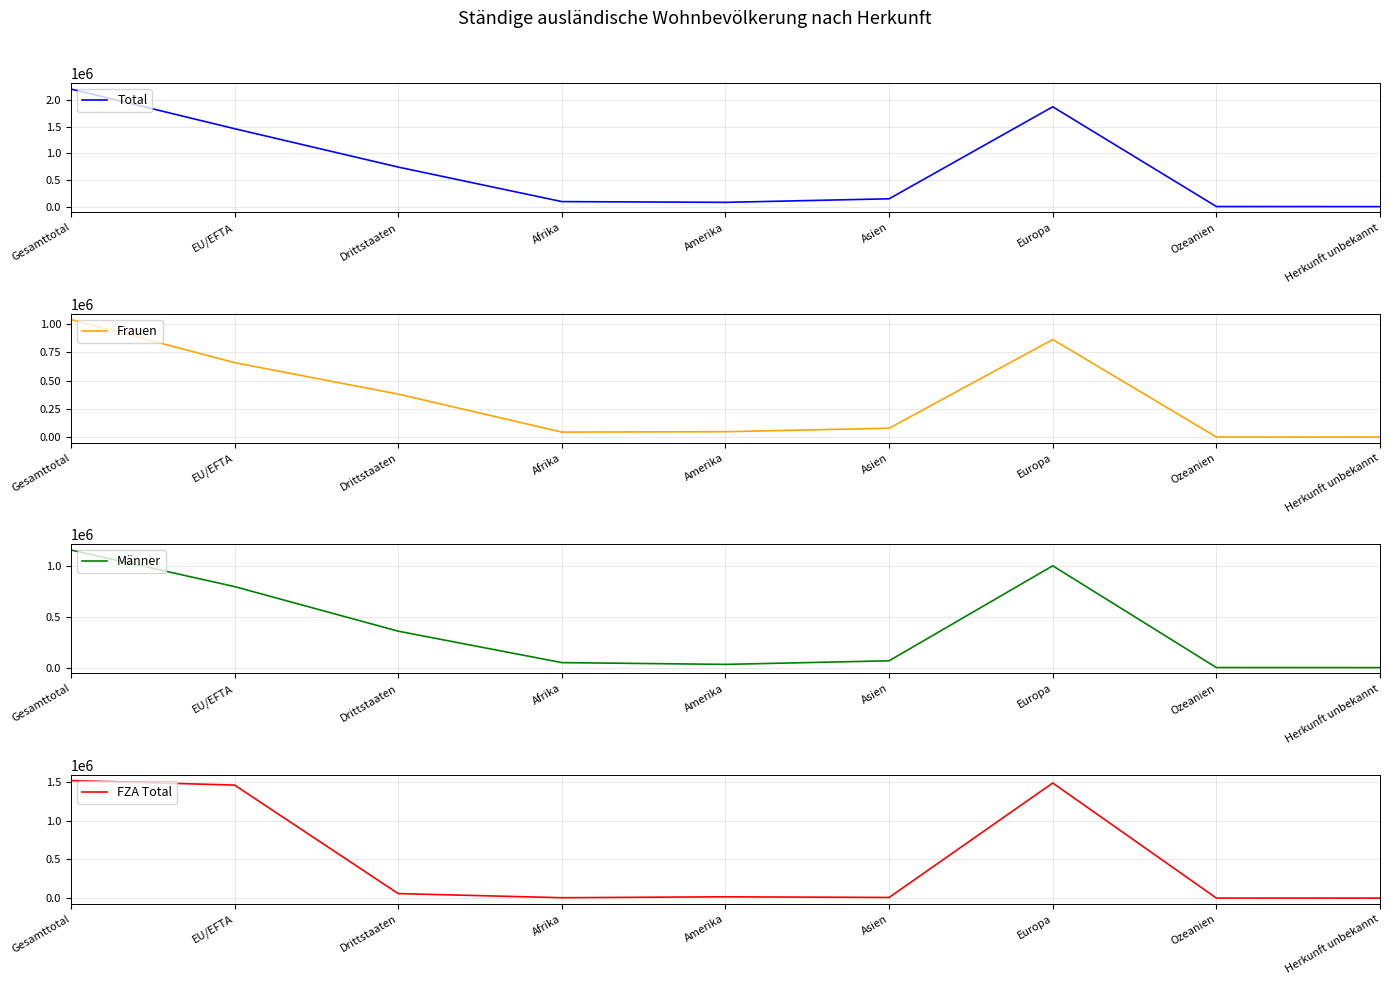

Rank the categories by Total value from highest to lowest.

Gesamttotal, Europa, EU/EFTA, Drittstaaten, Asien, Afrika, Amerika, Ozeanien, Herkunft unbekannt